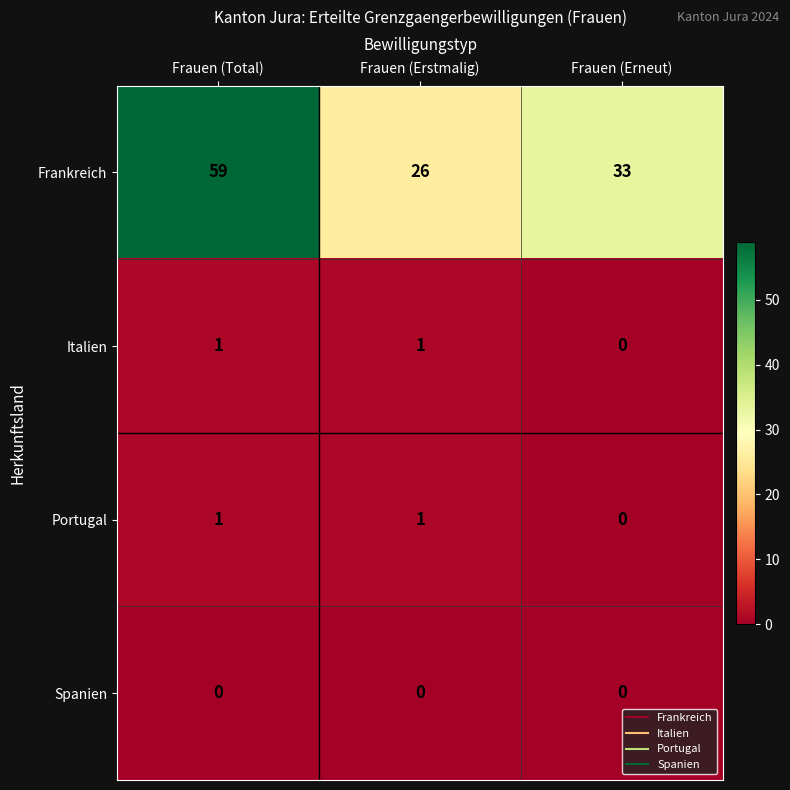

What is the spread (max minus min) of values at Frauen (Erneut)?

33